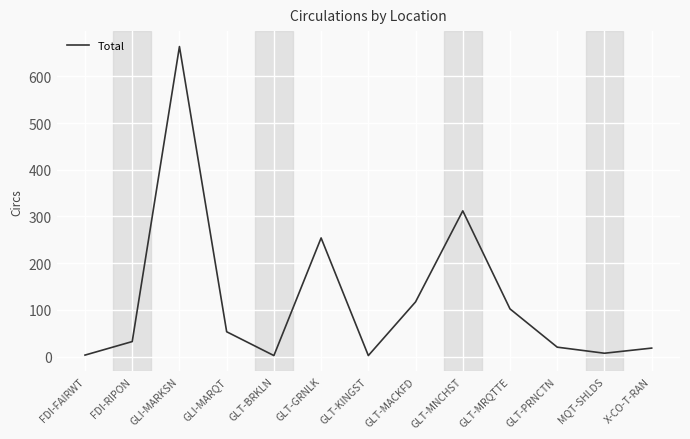

How many interior local valleys (lower than both neighbors) does the data have?

3